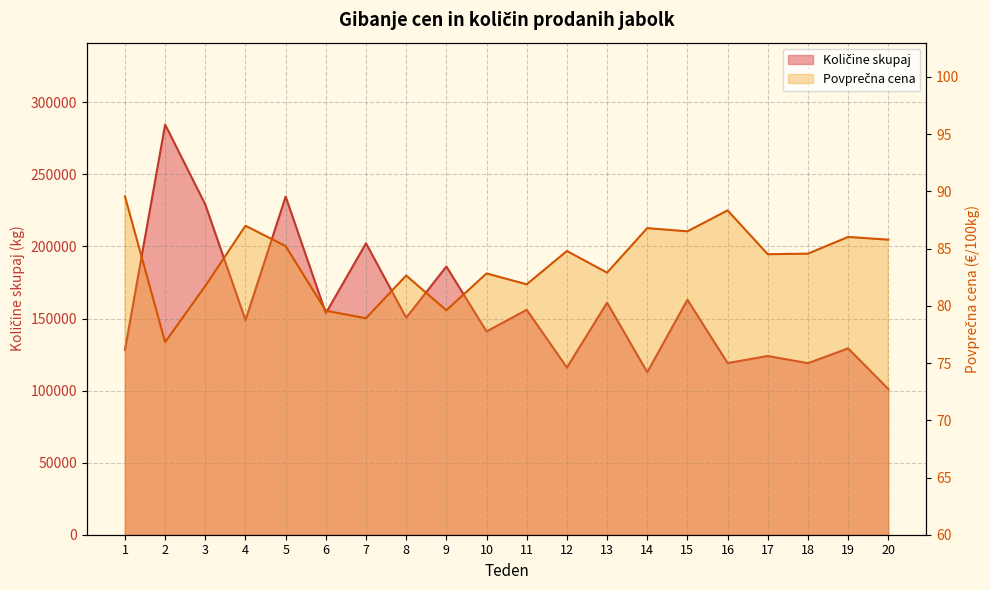

Which series has the largest range (max minus min)?

Količine skupaj